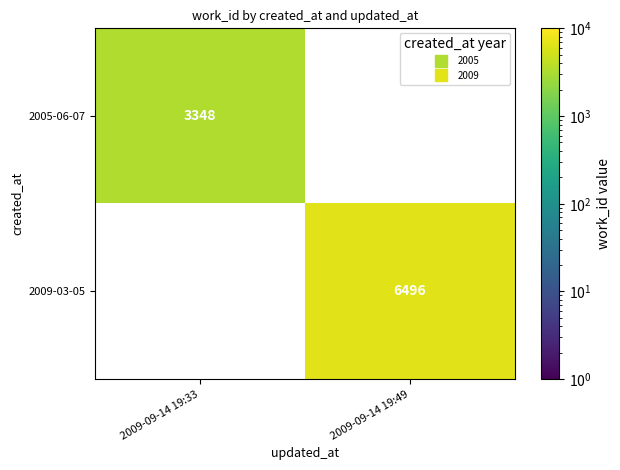

What is the minimum value for 2005-06-07?

3348.0